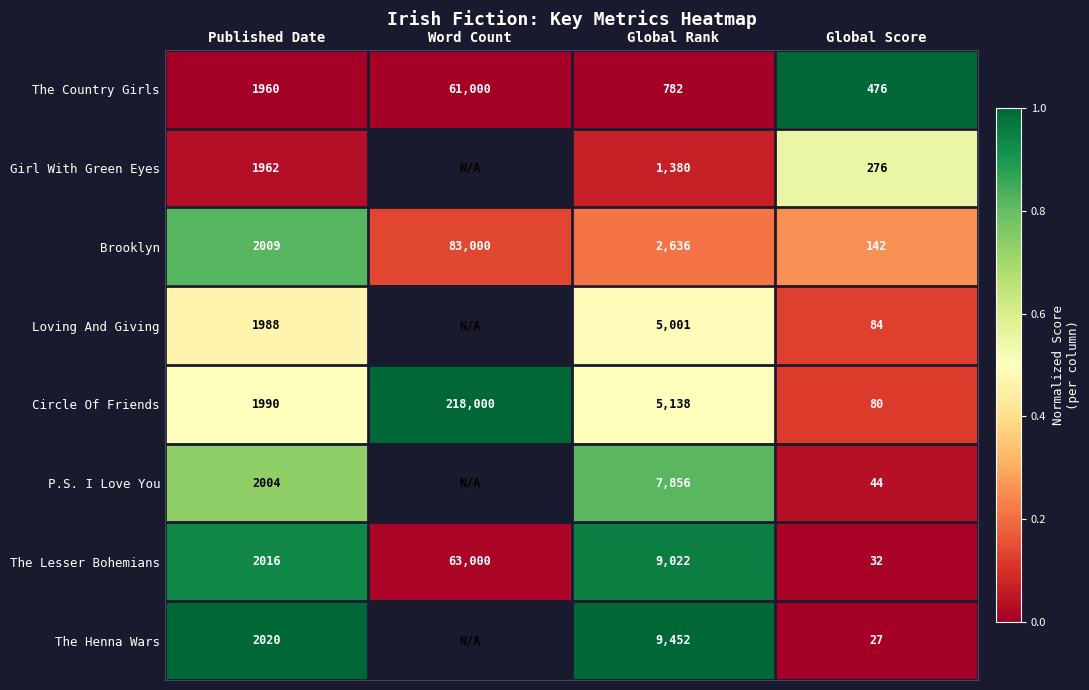

The value of The Henna Wars at Global Score is -0.5. True or false?

False